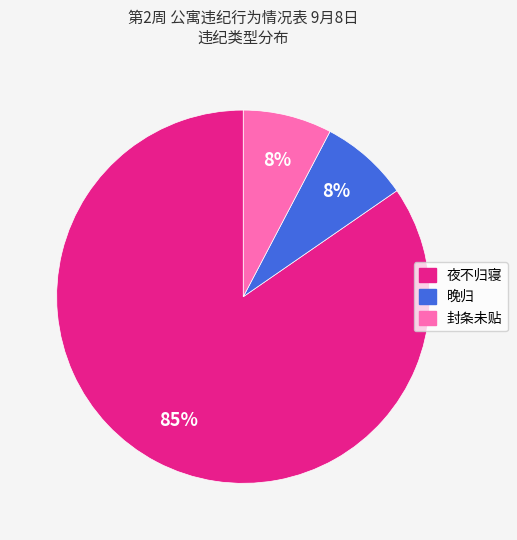

To the nearest percent, what is the average slice percentage?

33%